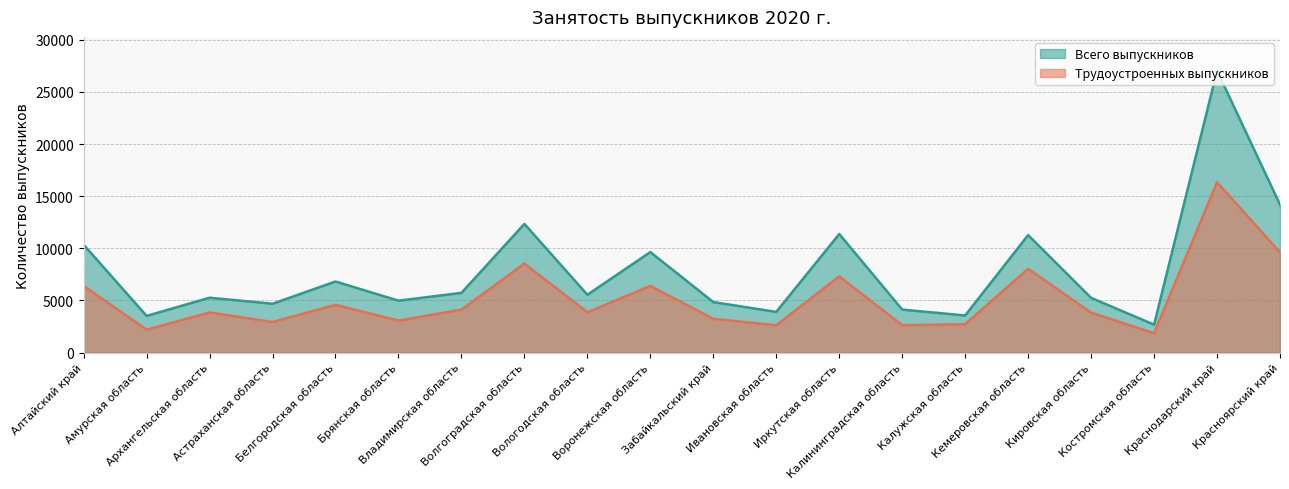

What is the label of the 13th point from the right?

Волгоградская область